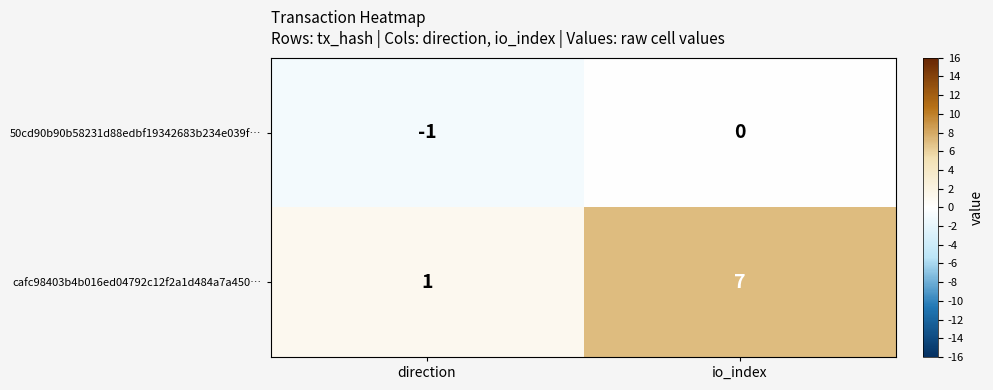

What is the average value of the cafc98403b4b016ed04792c12f2a1d484a7a450… series?

4